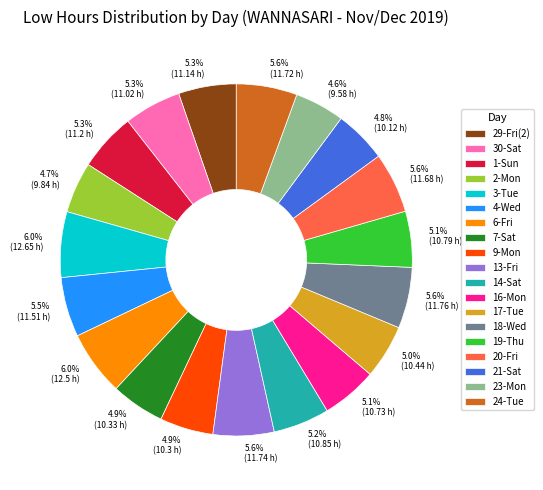

Is 4.8% (10.12 h) the majority of the pie?

No